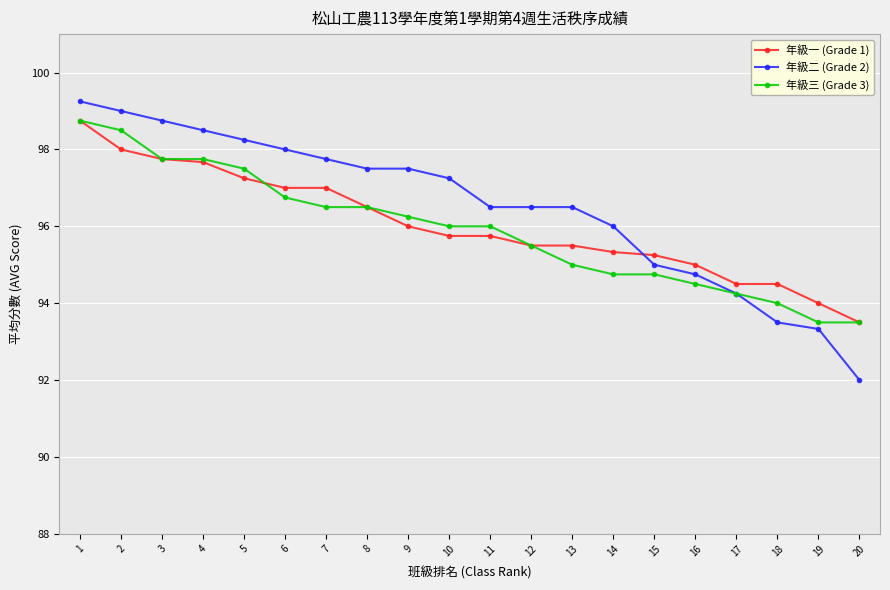

What is the total value across all series at 12?

287.5